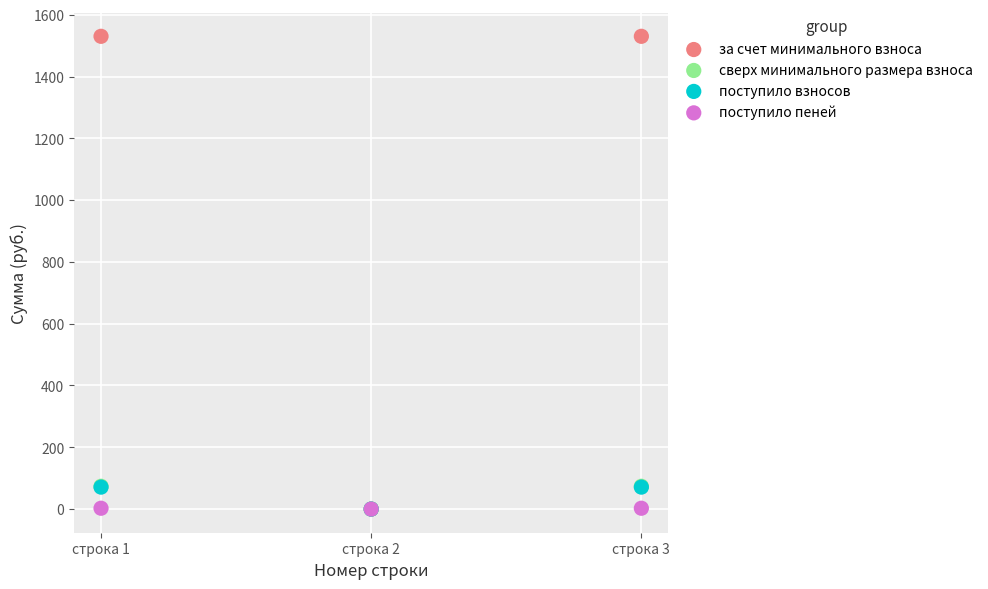

Which series reaches the maximum Y coordinate?

за счет минимального взноса